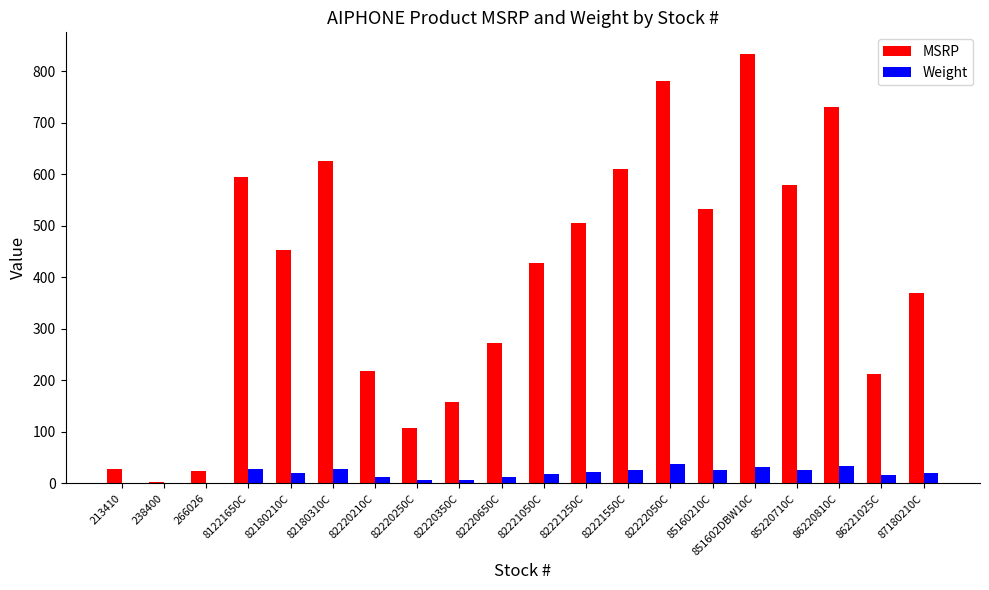

What is the difference between the MSRP values at 238400 and 82221050C?

426.0